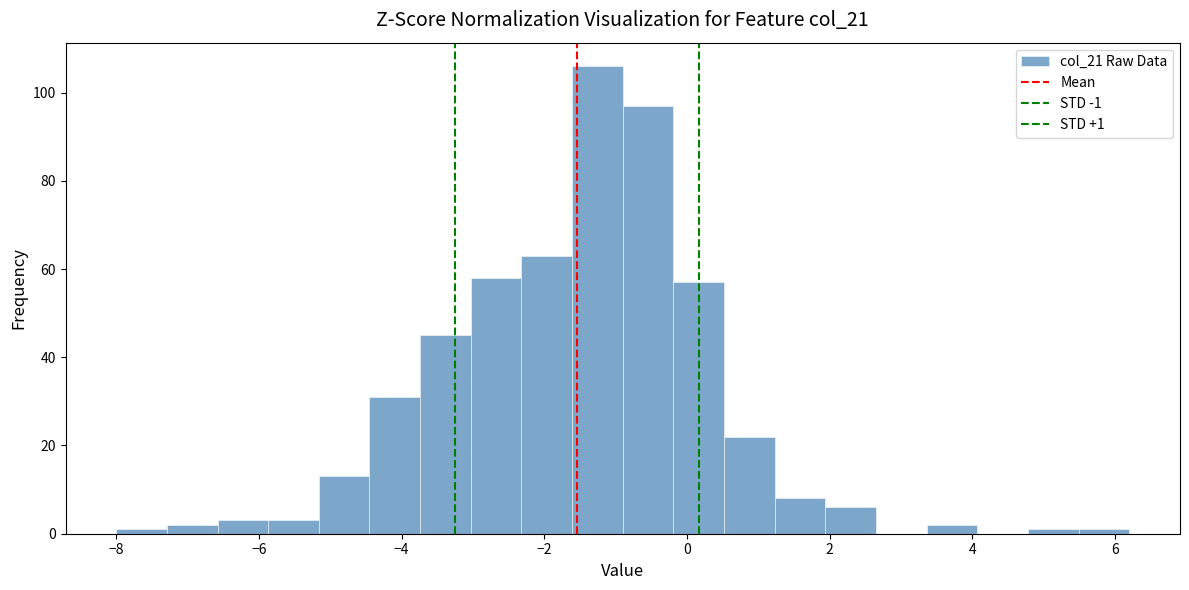

Around what value on the x-axis is the tallest bar? Give the approximate position of its centre, as read against the axis.

-1.2